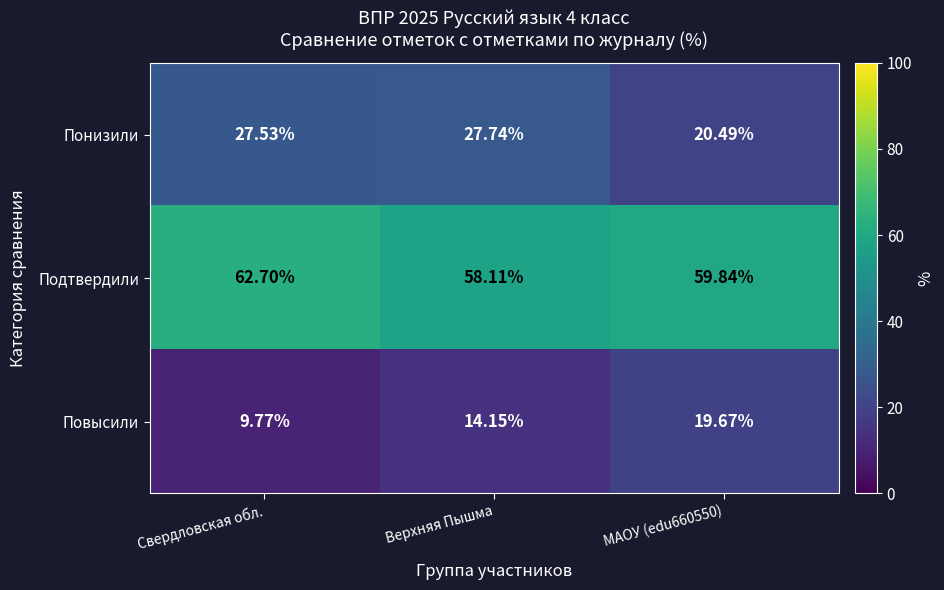

Count the number of categories in the chart.

3